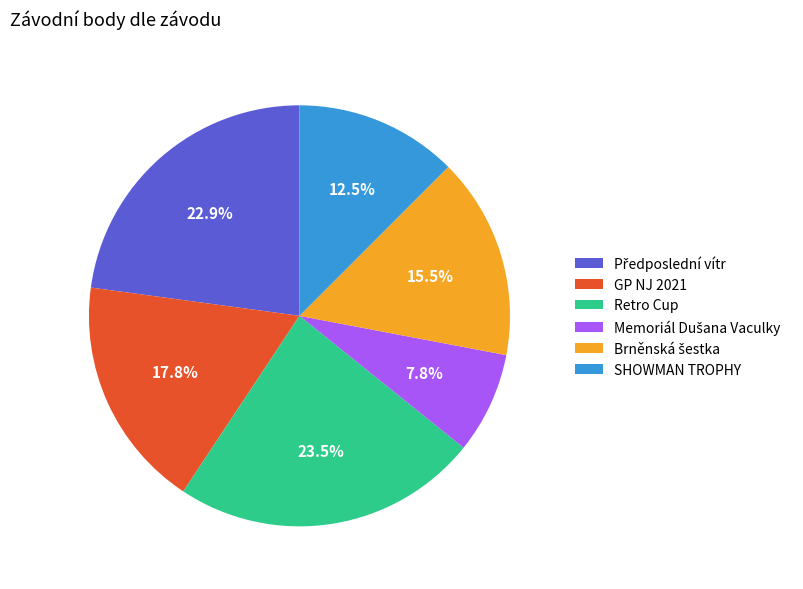

Count the number of slices in the pie.

6